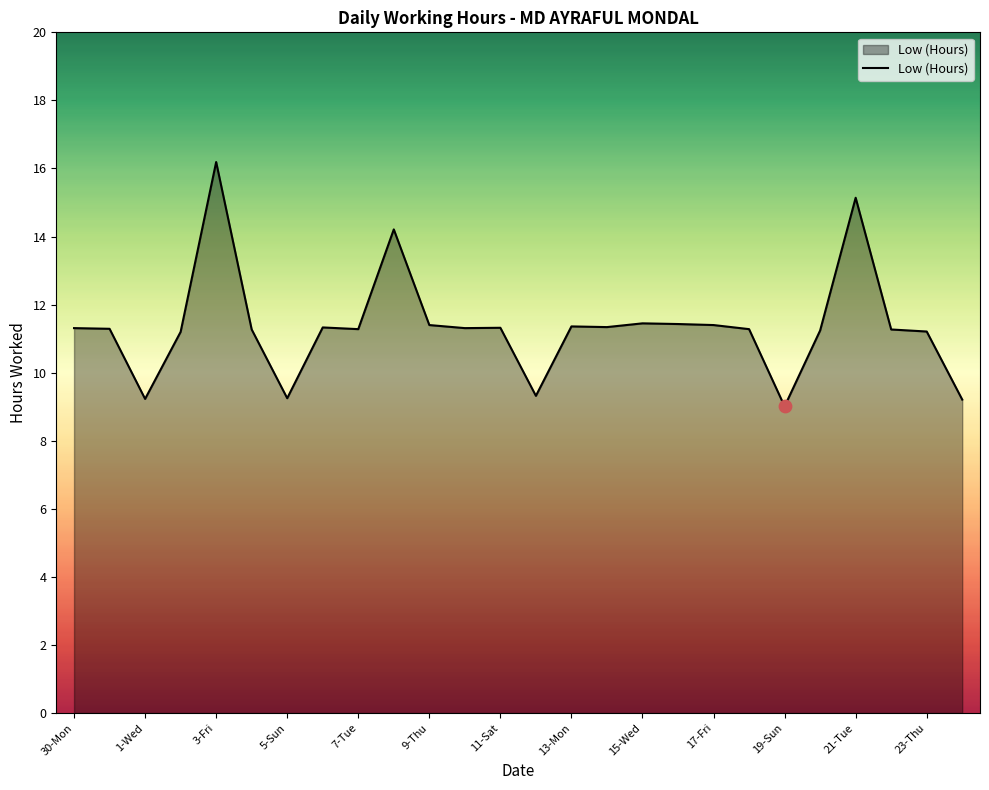

What is the minimum value shown in the chart?

9.0